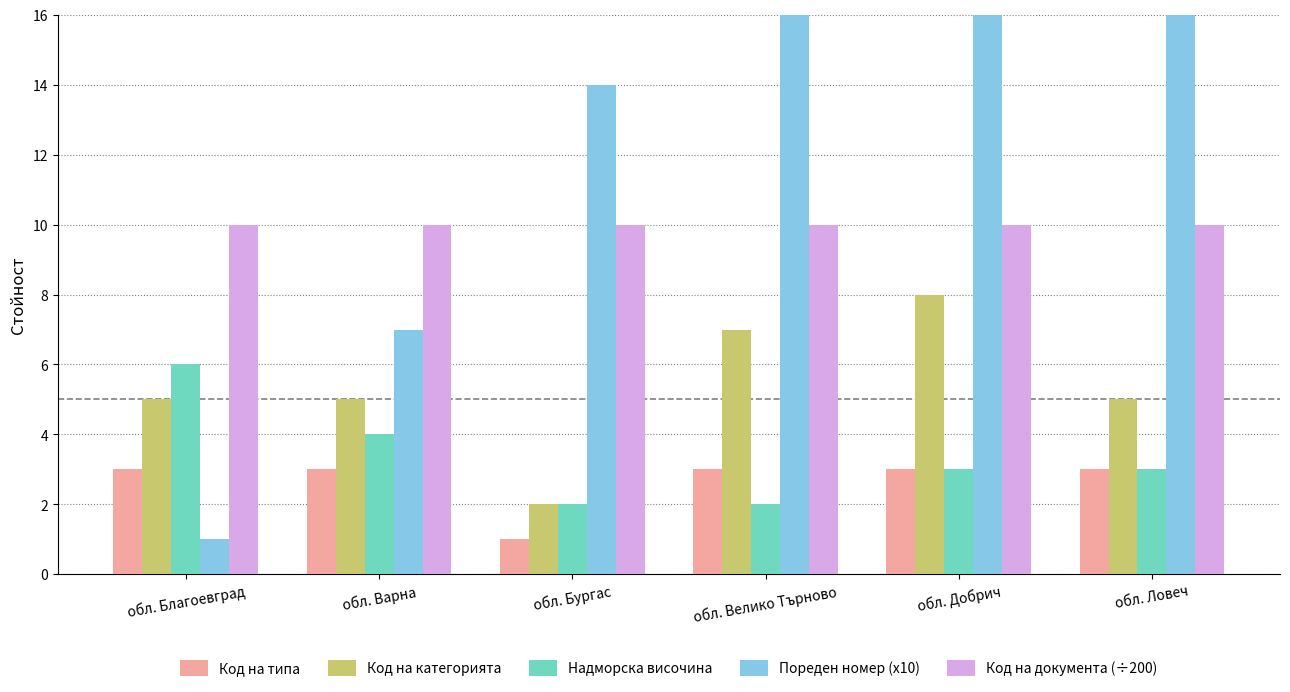

Where does the Пореден номер (x10) series first go above 22?

обл. Добрич